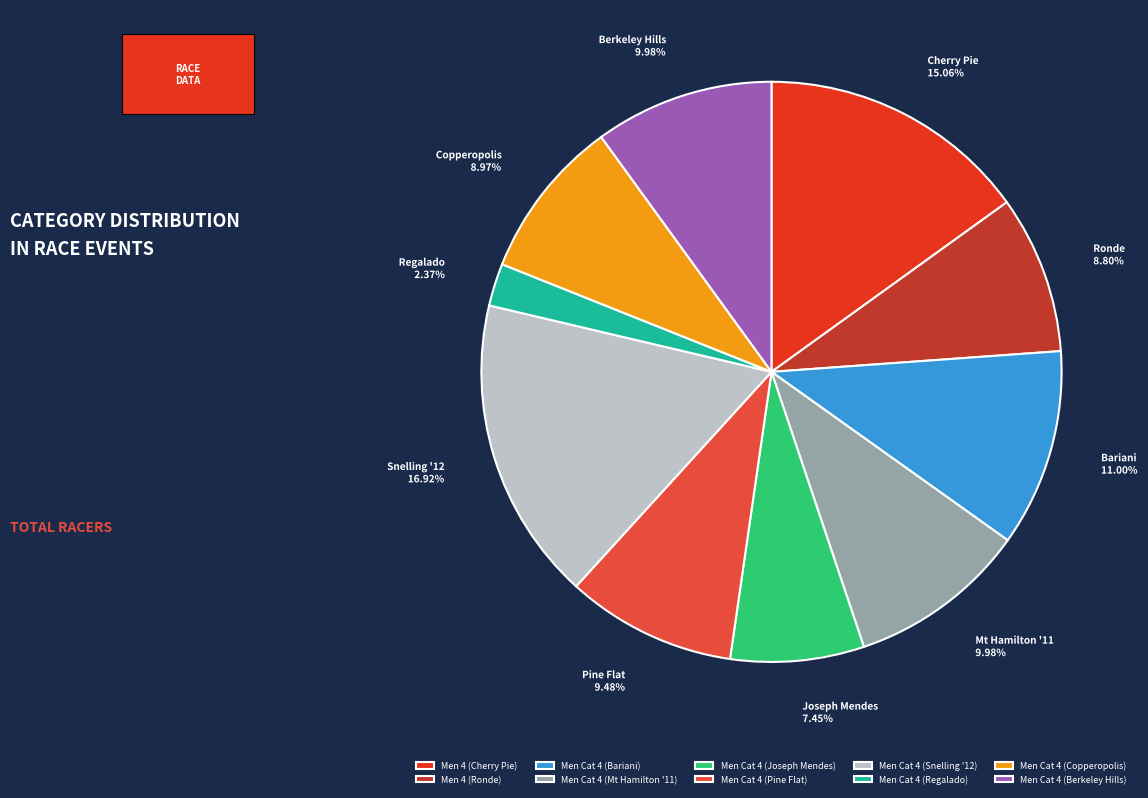

What is the total percentage of Men Cat 4 (Bariani) and Men Cat 4 (Berkeley Hills)?

21.0%